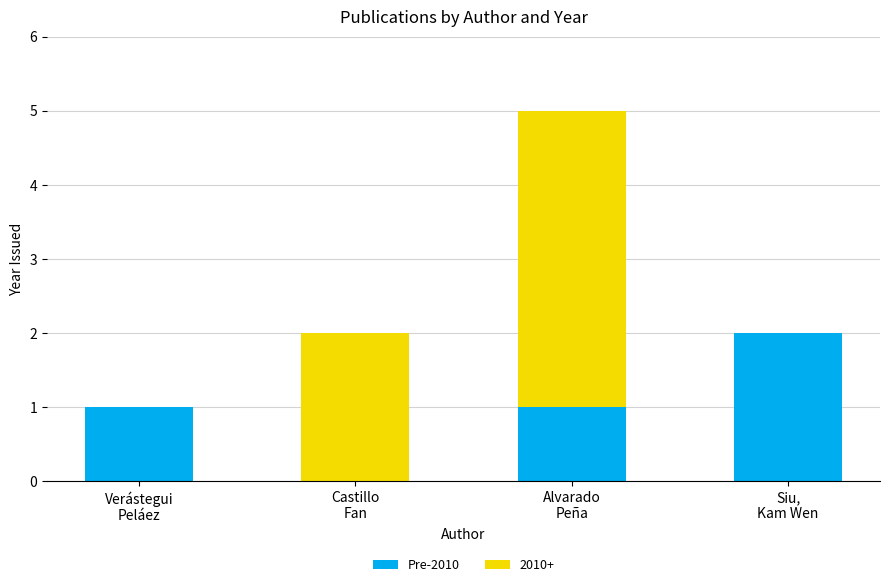

What is the sum of all Pre-2010 values?

4